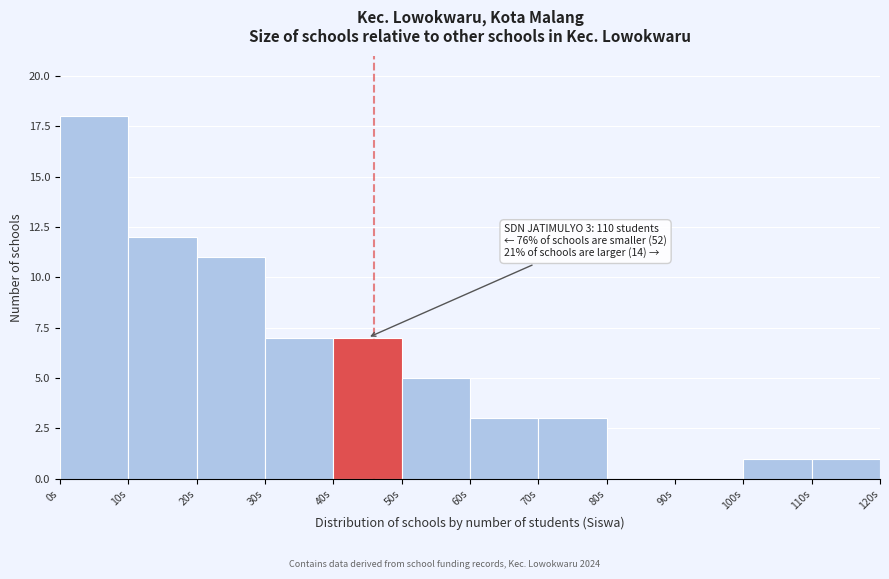

Over which range of the x-axis is the bar tallest?

0 to 10